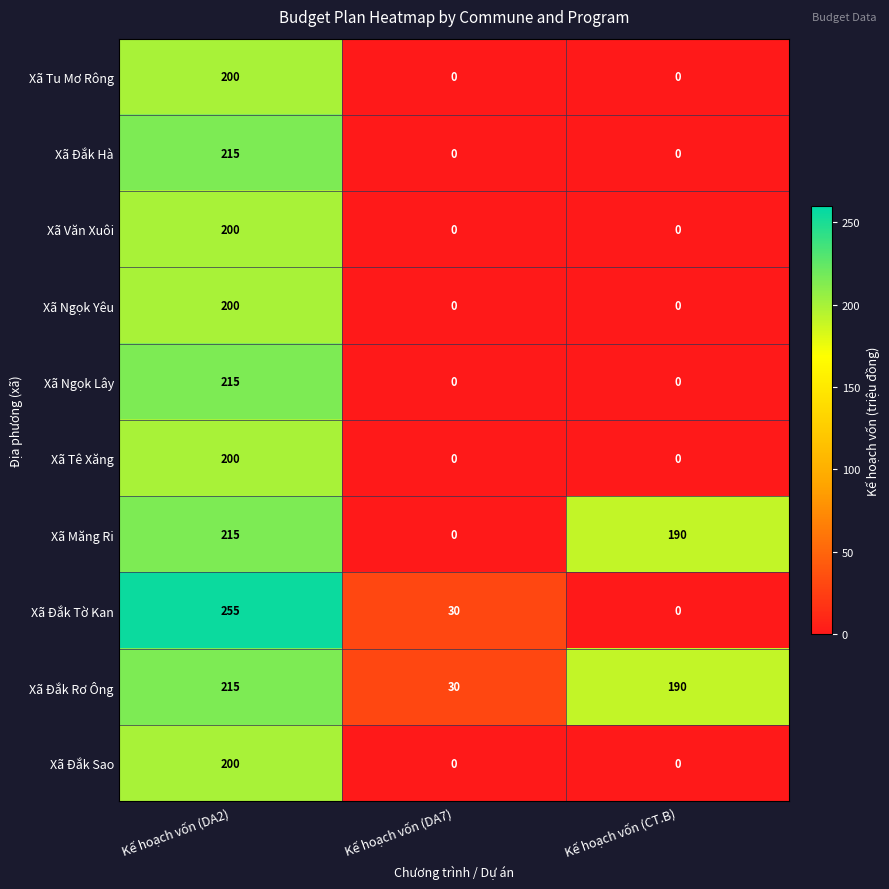

True or false: Xã Đắk Sao has a value of -113 at Kế hoạch vốn (DA7).

False